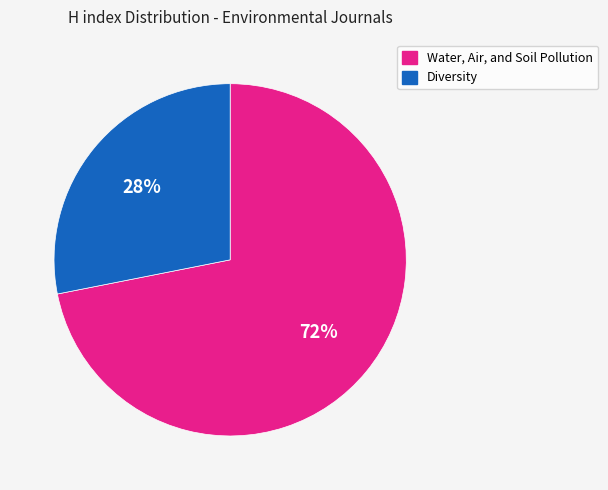

Count the number of slices in the pie.

2